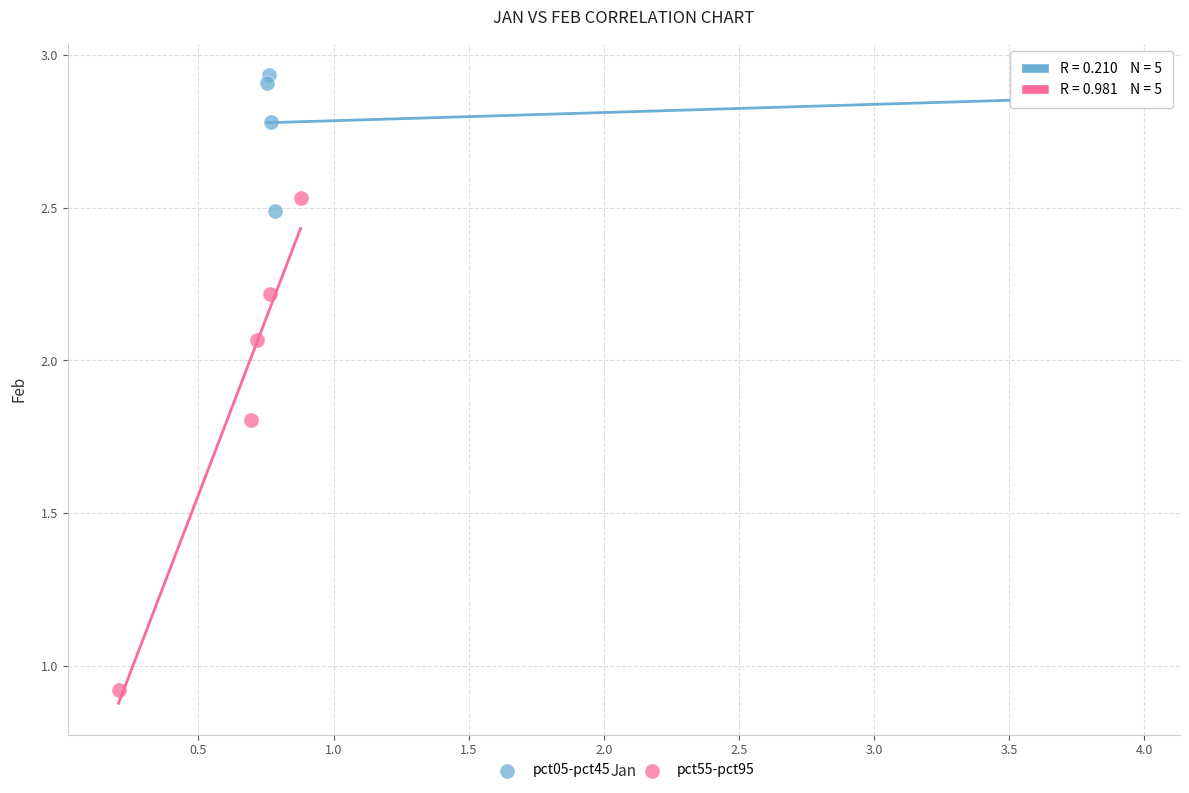

Which series reaches the maximum Y coordinate?

pct05-pct45